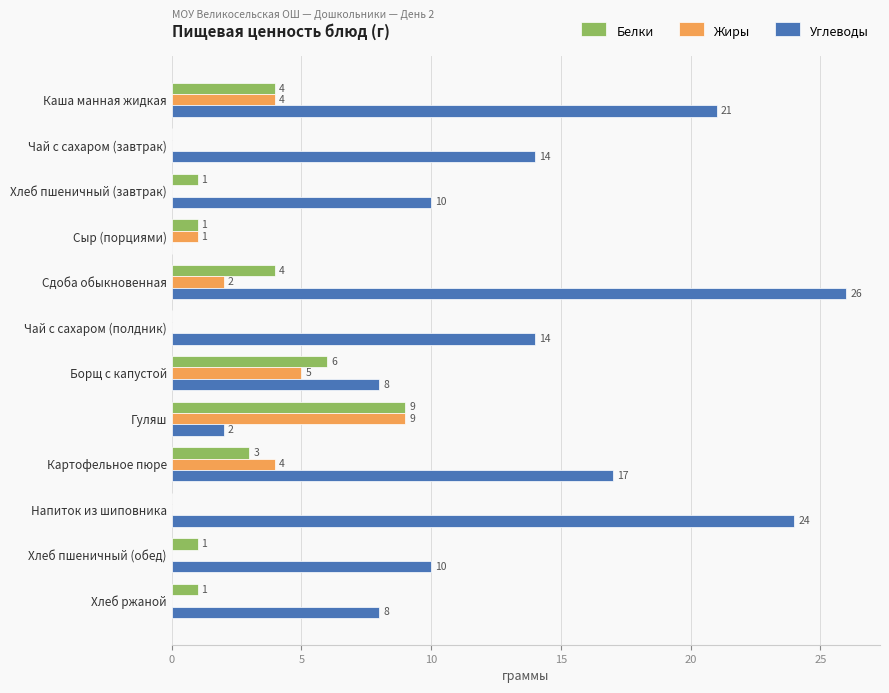

The value of Белки at Чай с сахаром (завтрак) is 0. True or false?

True